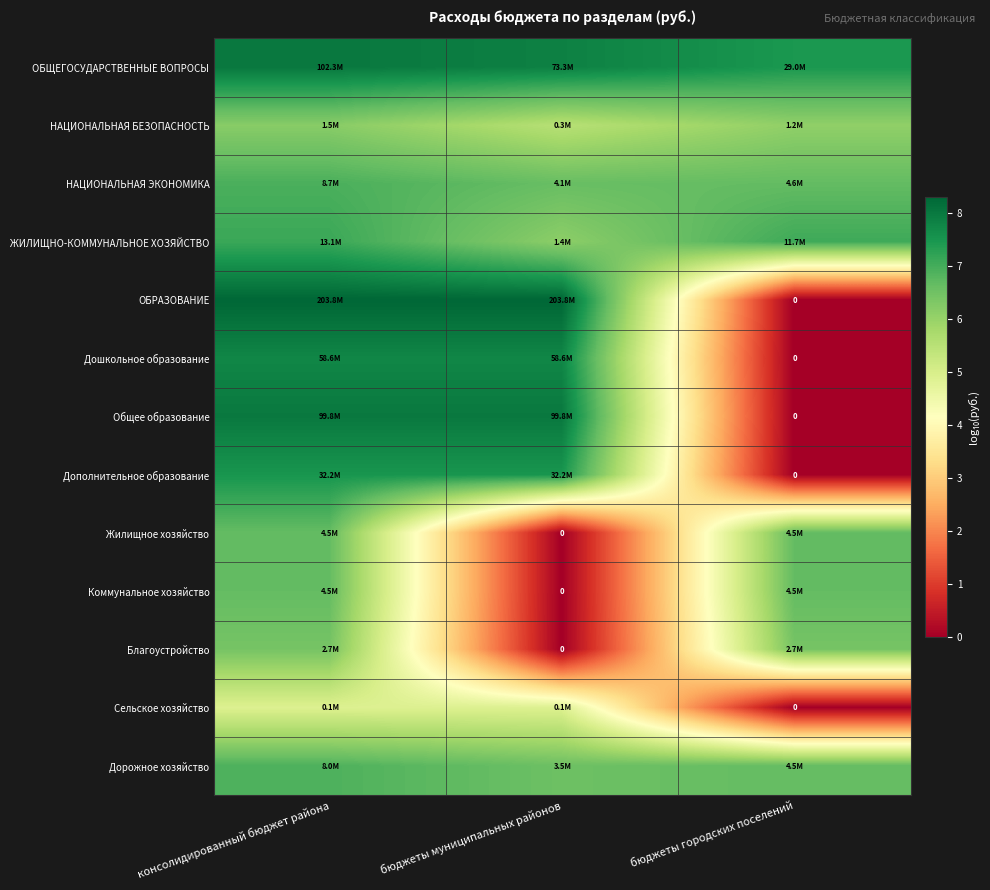

What is the greatest value displayed?

8.3